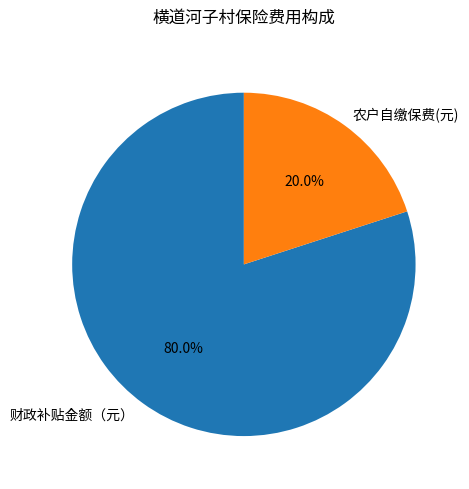

How much of the chart is everything except 农户自缴保费(元)?

80.0%